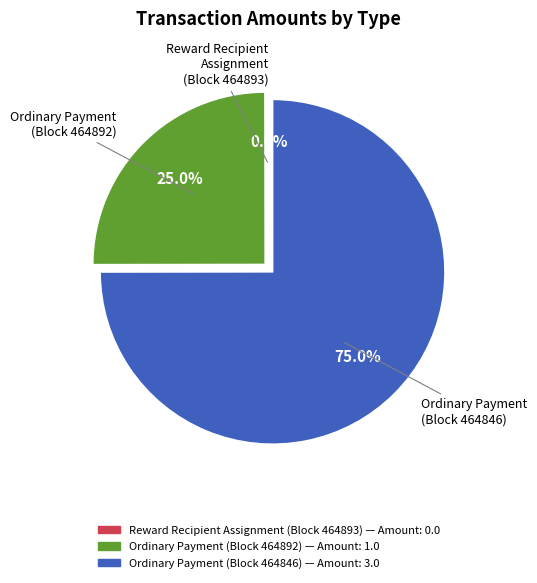

Is there any slice that represents more than half of the pie?

Yes